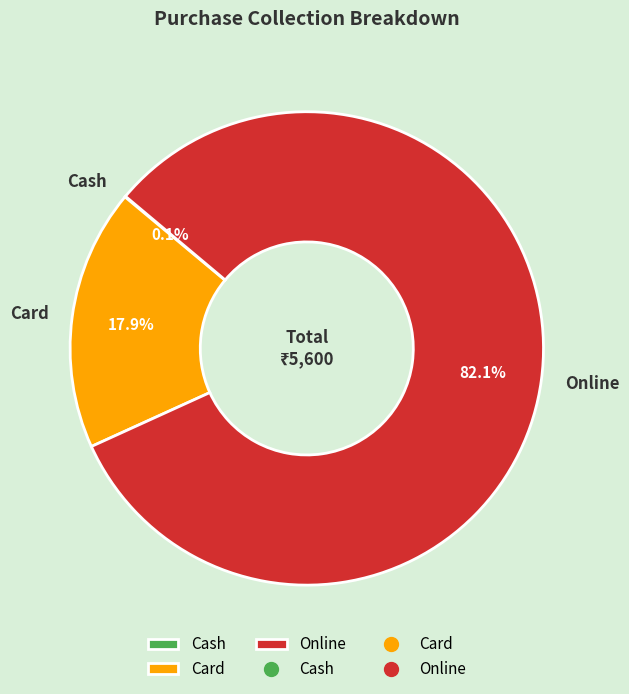

What is the ratio of the value at Online to the value at Card?

4.6